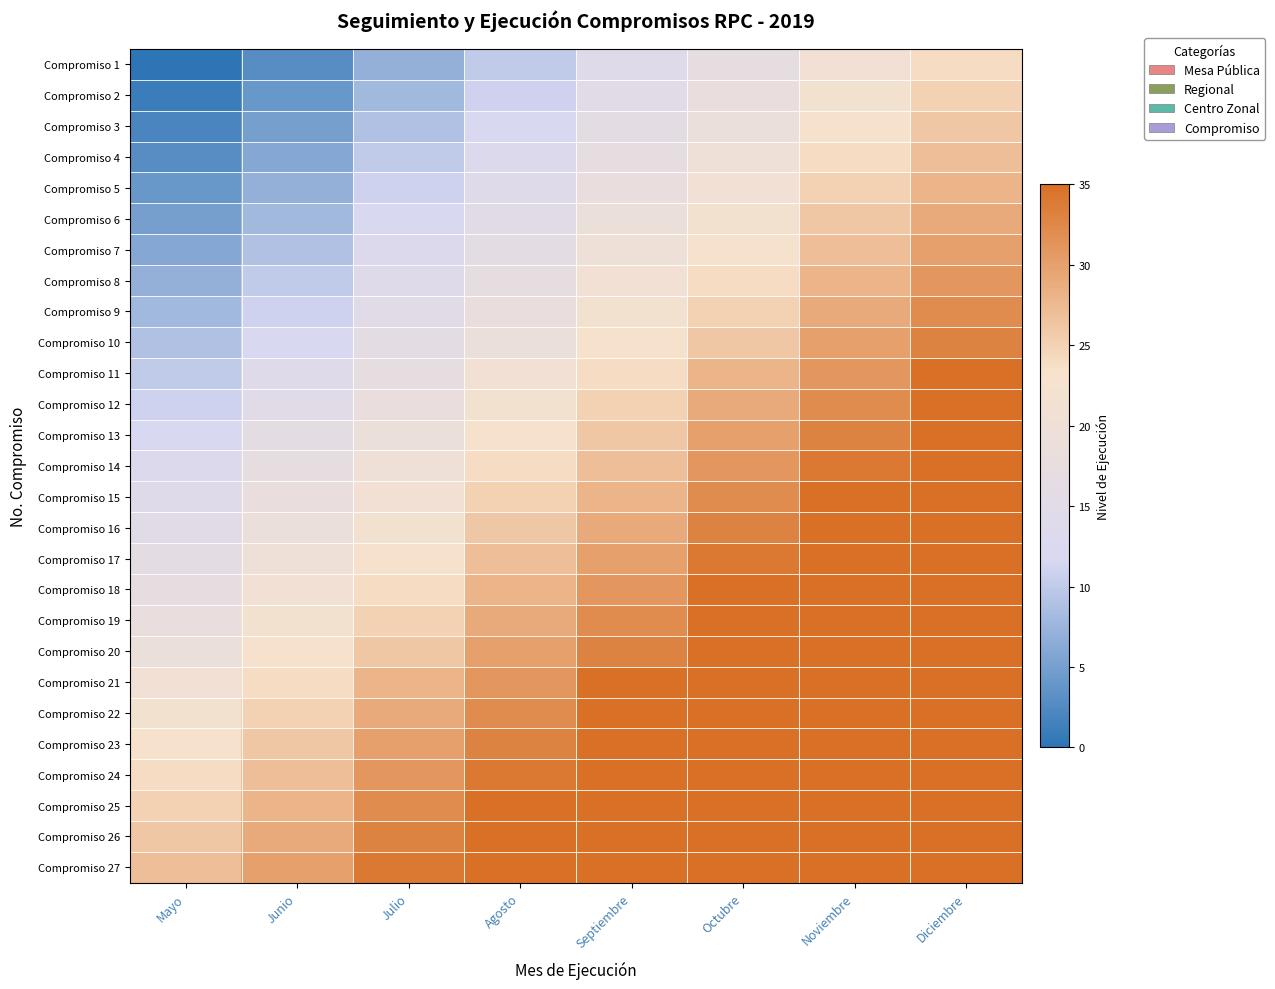

What is the greatest value displayed?

35